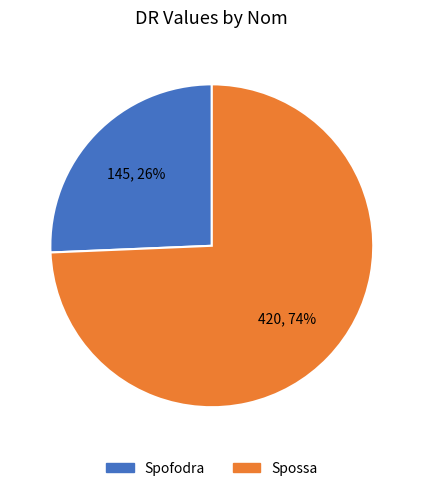

Is the sum of Spossa and Spofodra greater than half?

Yes